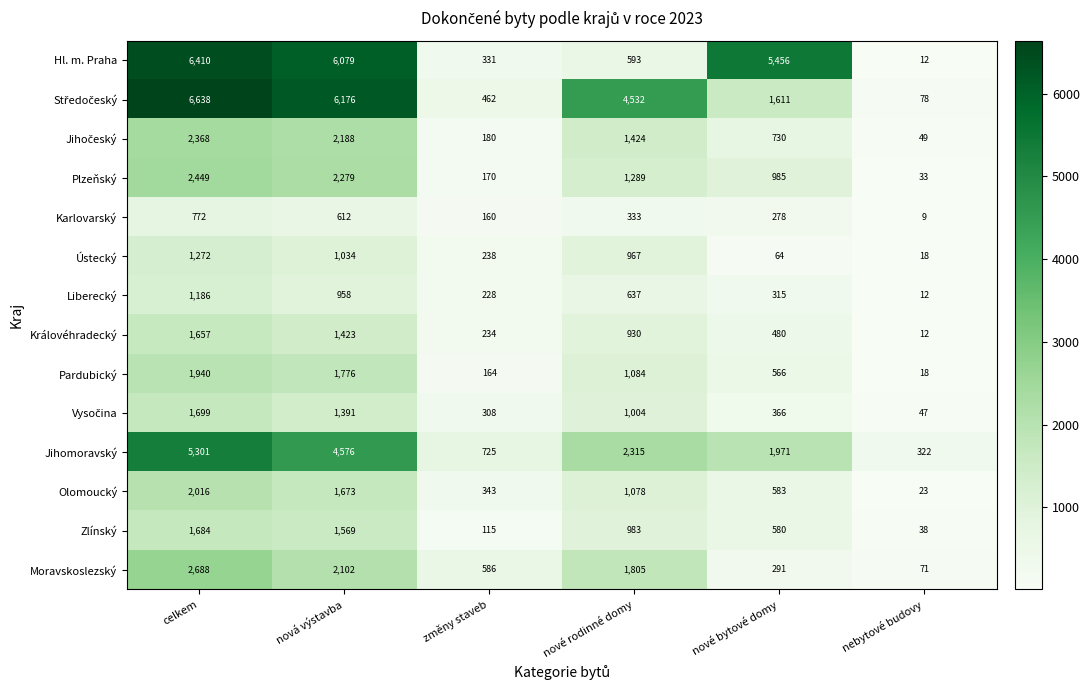

At how many categories does at least one series exceed 4289?

4